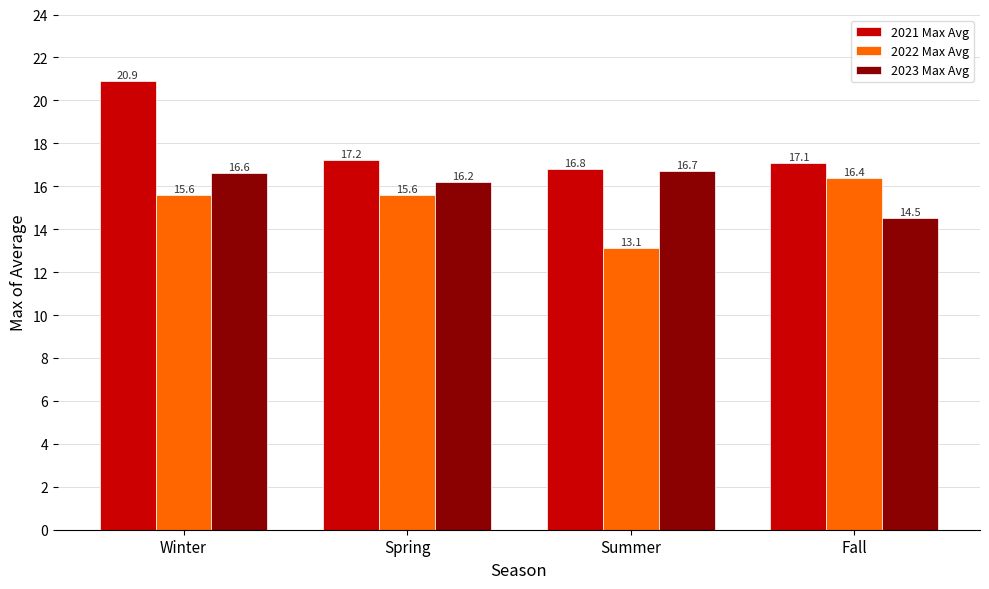

How many data points does each series have?

4